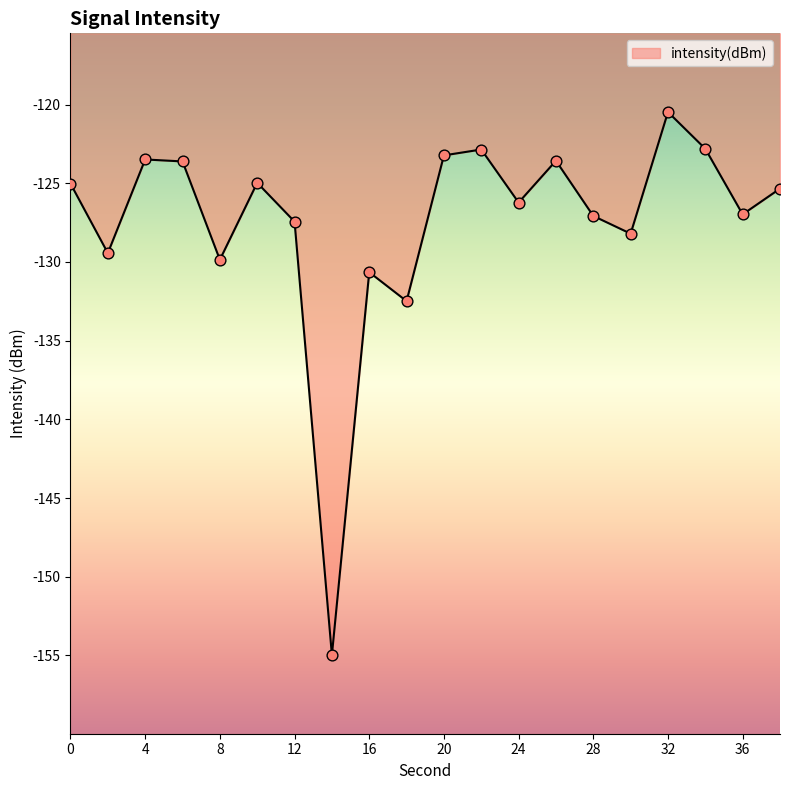

What is the maximum value shown in the chart?

-120.5